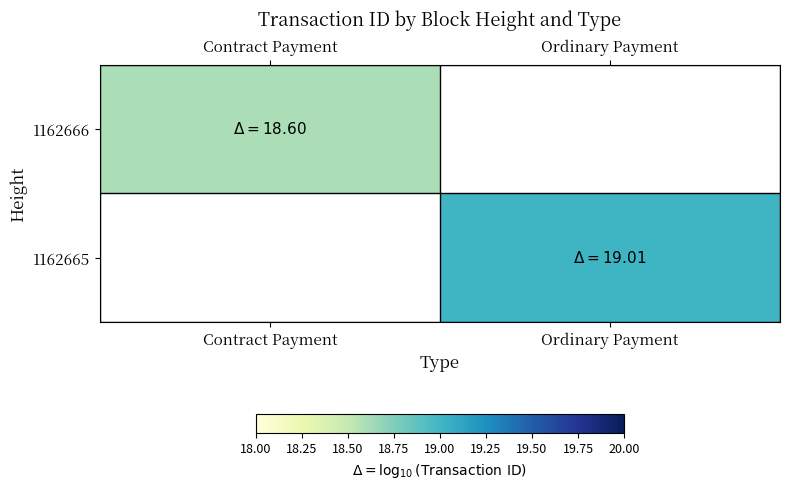

The value of 1162666 at Contract Payment is 18.6. True or false?

True